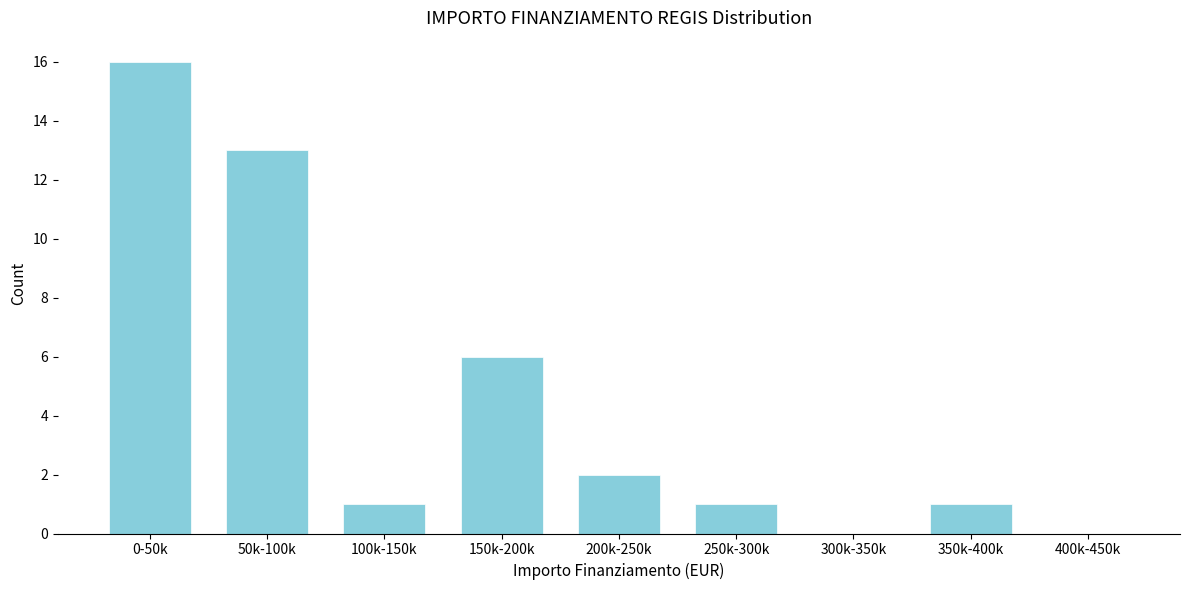

Reading right to left, transcribe all the data shown in this chart.

400k-450k=0	350k-400k=1	300k-350k=0	250k-300k=1	200k-250k=2	150k-200k=6	100k-150k=1	50k-100k=13	0-50k=16